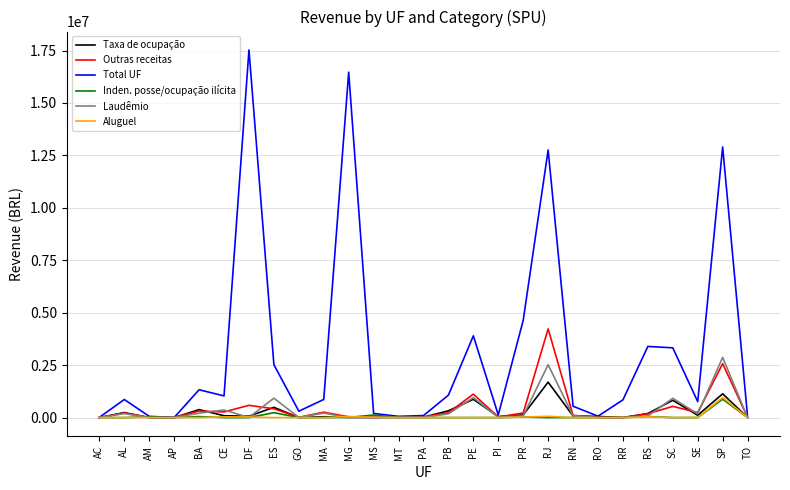

How many lines are shown in the chart?

6